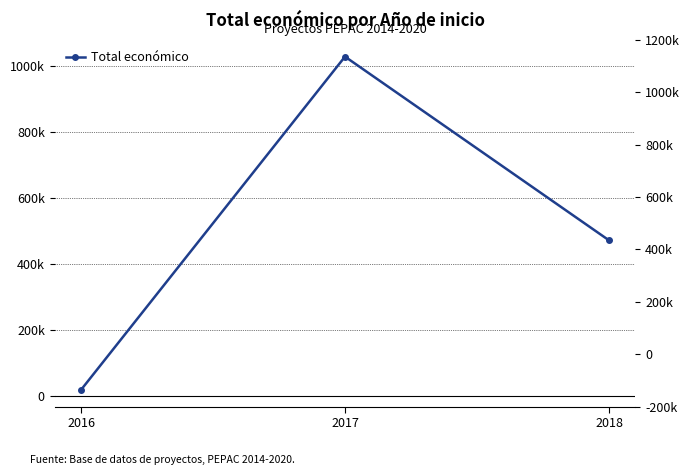

True or false: the data shows 441264 at 2017.

False